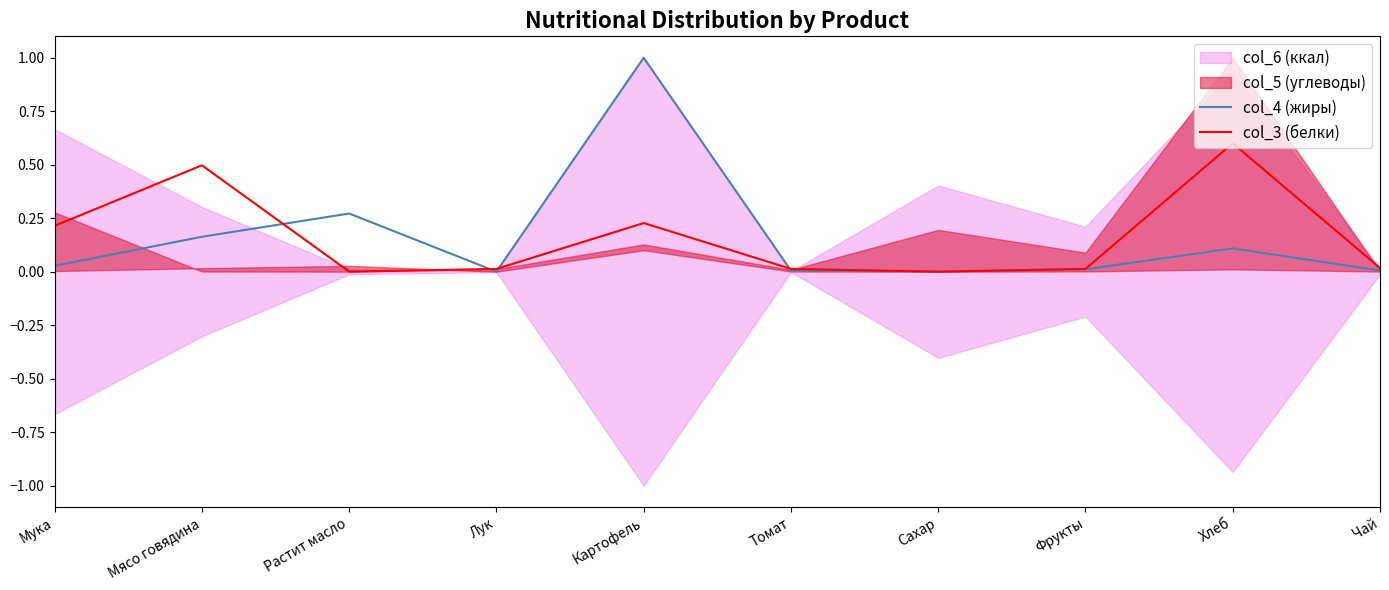

Which series ends up on top after the final intersection of col_4 (жиры) and col_3 (белки)?

col_3 (белки)